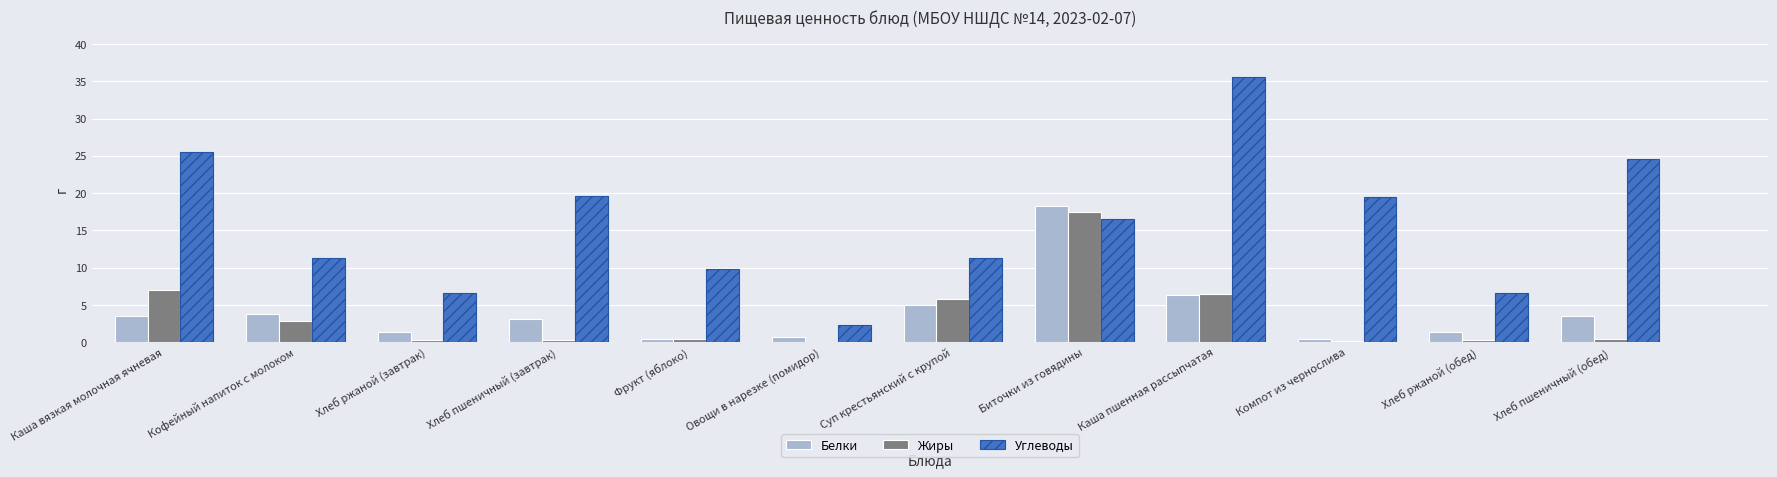

What is the total value across all series at Каша пшенная рассыпчатая?

48.5